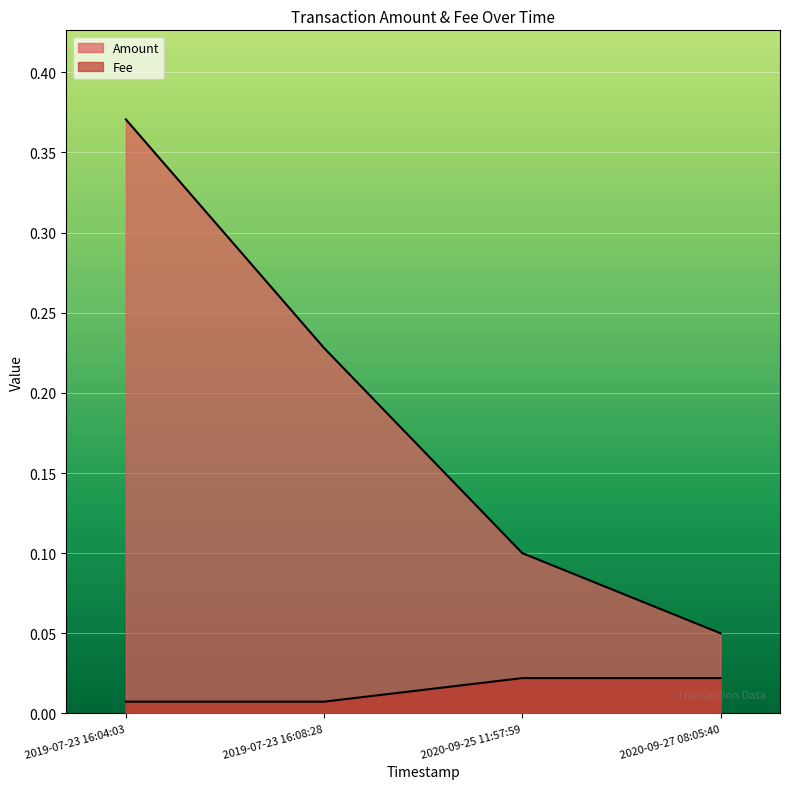

How many lines are shown in the chart?

2